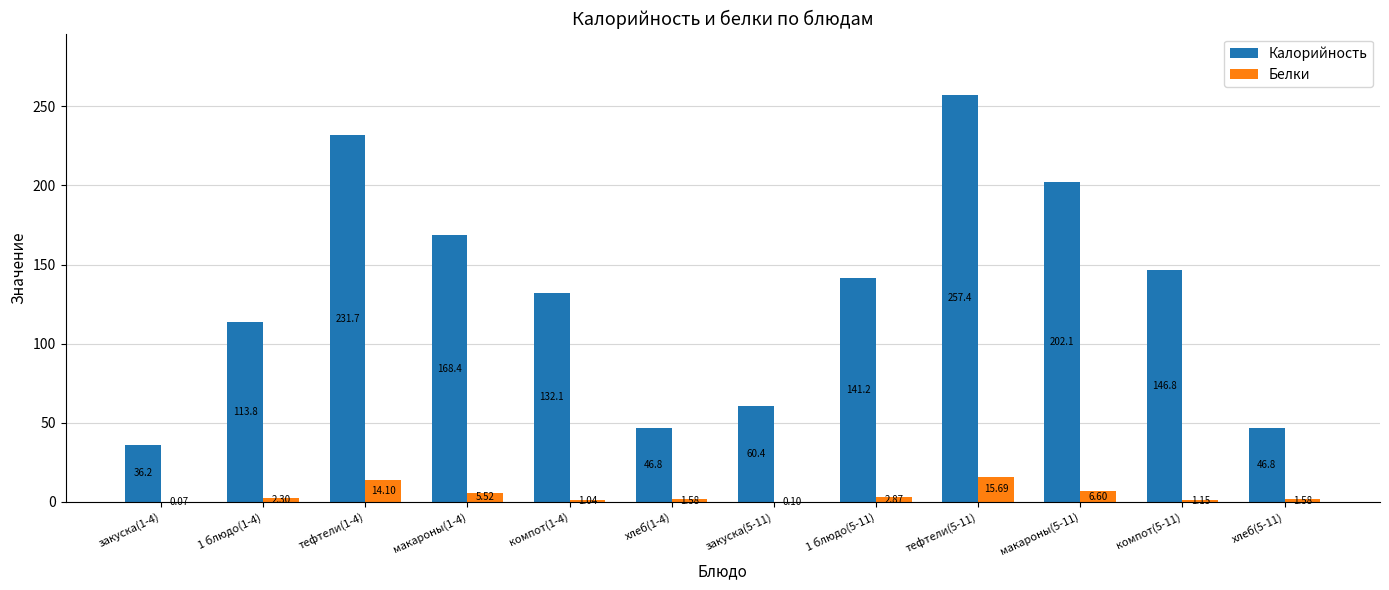

Between закуска(5-11) and 1 блюдо(5-11), which series saw the biggest shift?

Калорийность